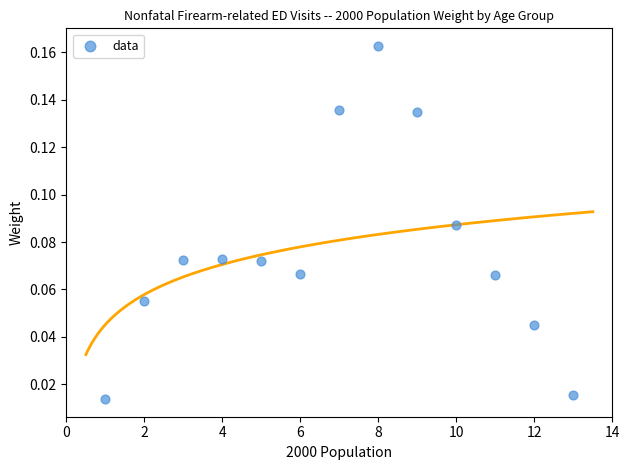

What is the range of X values (max minus min)?

12.0